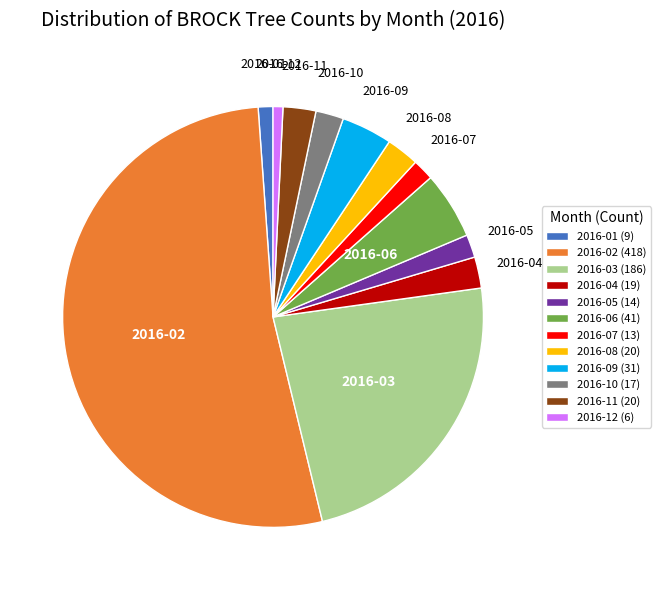

Approximately how many times larger is the value at 2016-03 compared to 2016-02?

0.4